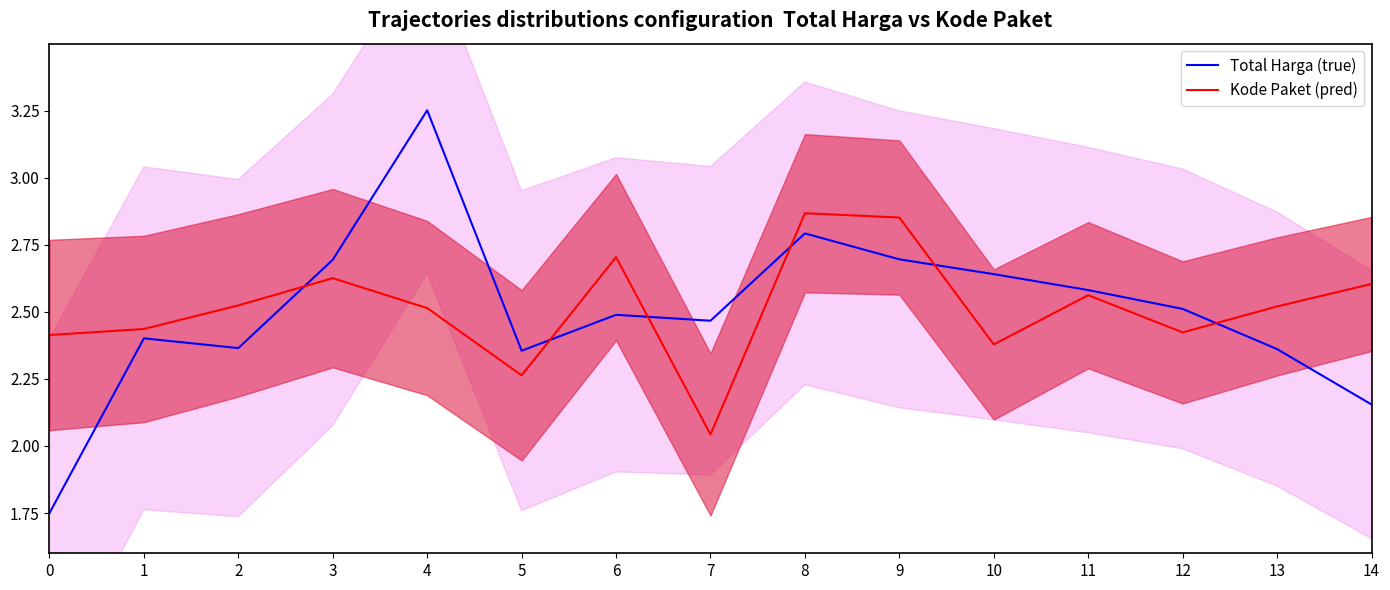

Does the chart display data point markers on the line(s)?

No